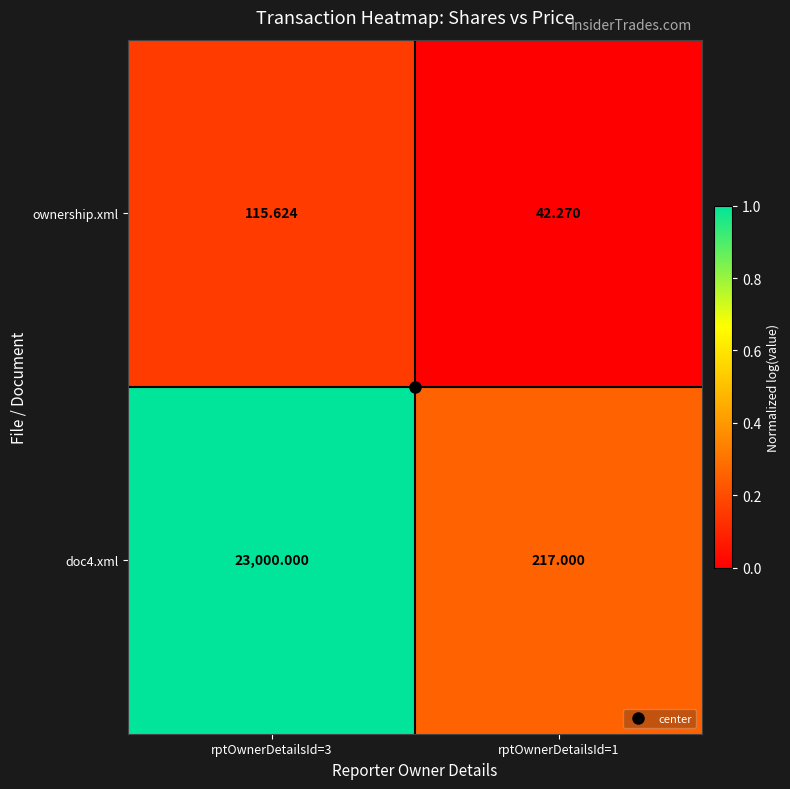

Is the value of ownership.xml at rptOwnerDetailsId=3 greater than the value of doc4.xml at rptOwnerDetailsId=3?

No